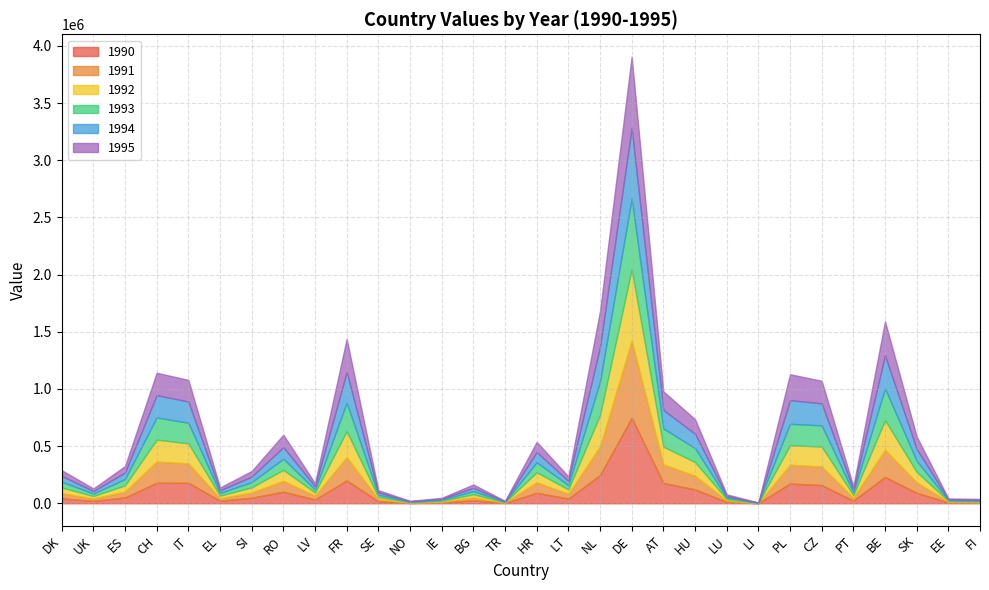

The value of 1990 at LI is 1059. True or false?

True